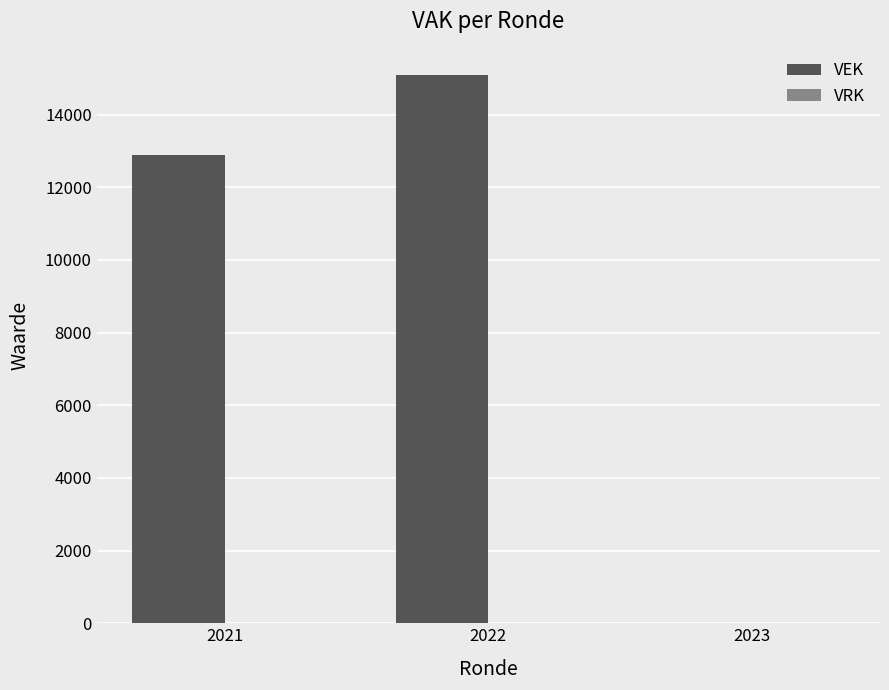

Reading right to left, list all the values displayed in this chart.

2023=0	2022=15096	2021=12900